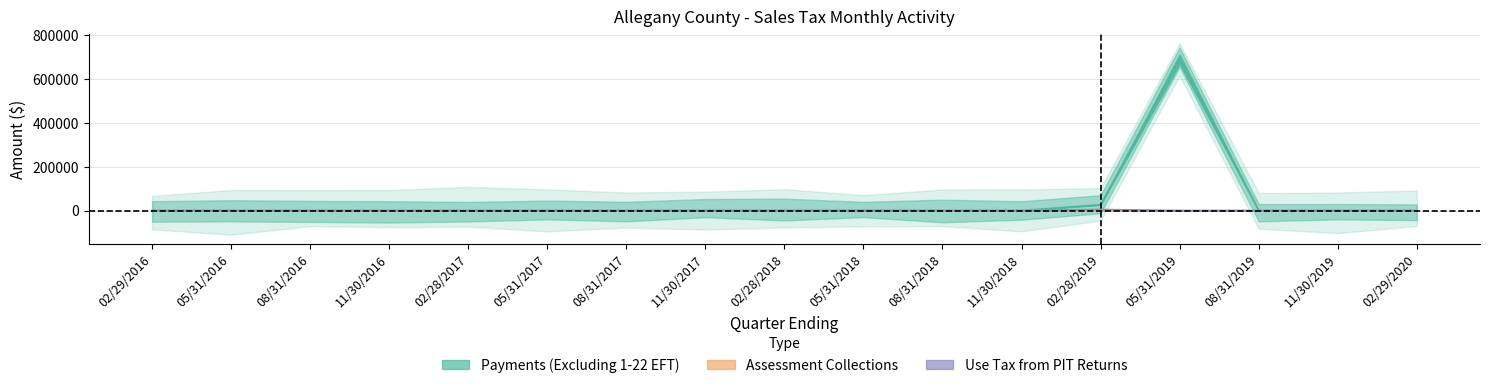

How many values in Use Tax from PIT Returns are above zero?

3